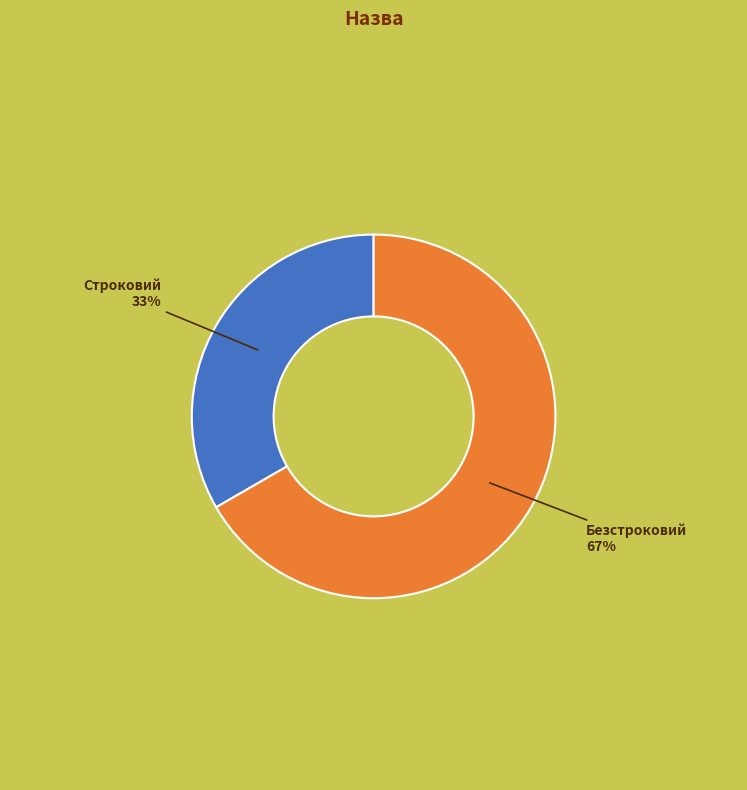

Is there any slice that represents more than half of the pie?

Yes